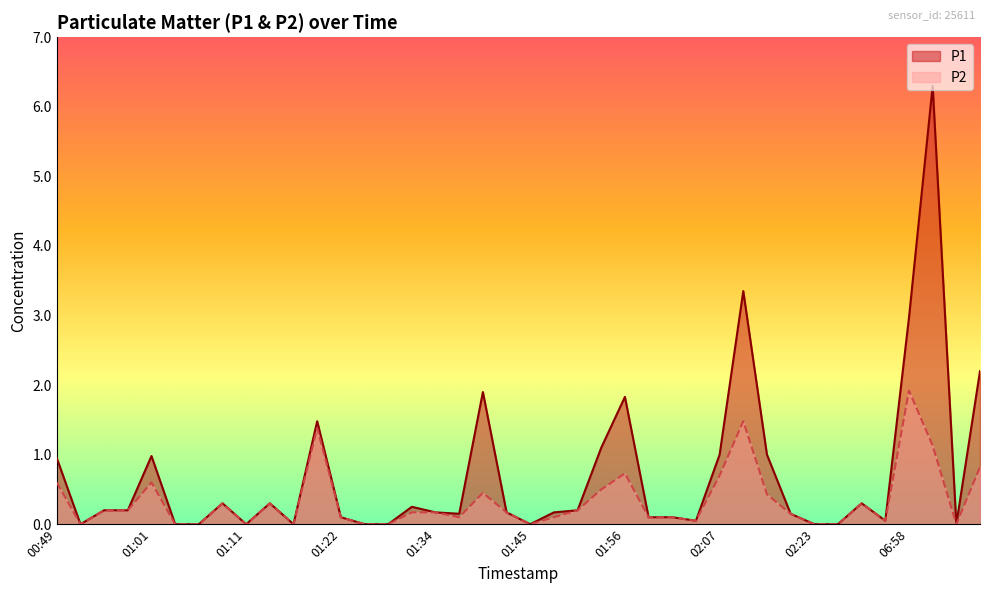

True or false: P1 and P2 intersect in this chart.

False